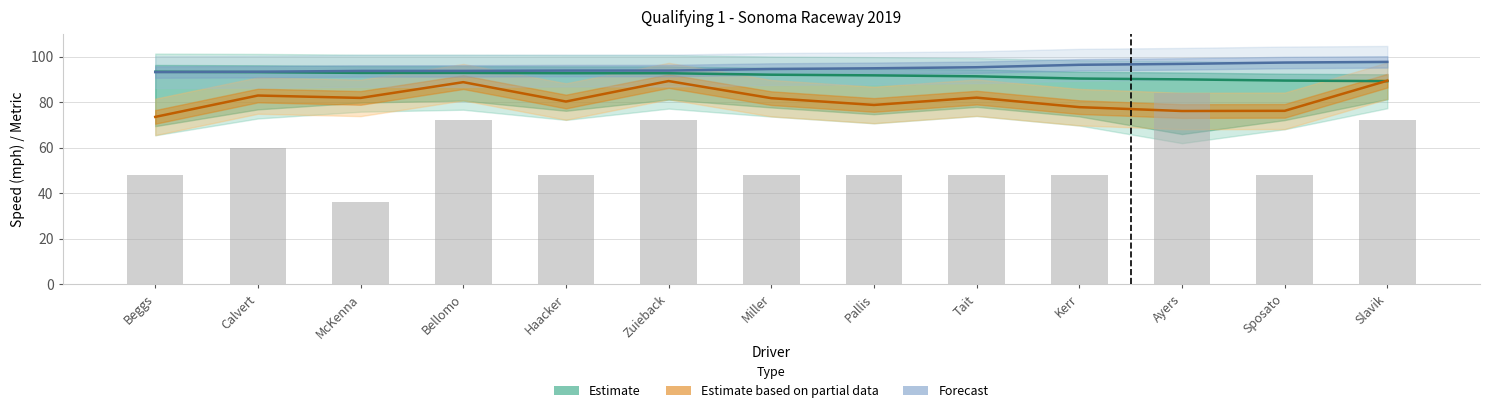

Rank the series at Pallis from lowest to highest value.

Estimate based on partial data, Estimate, Forecast